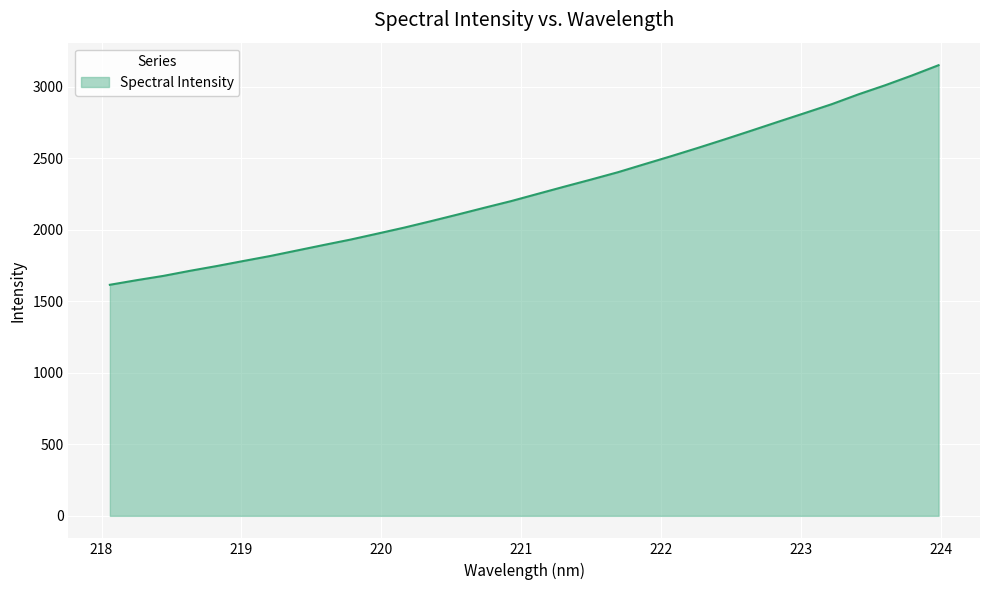

True or false: there are more than 0 points higher than both neighbors.

False